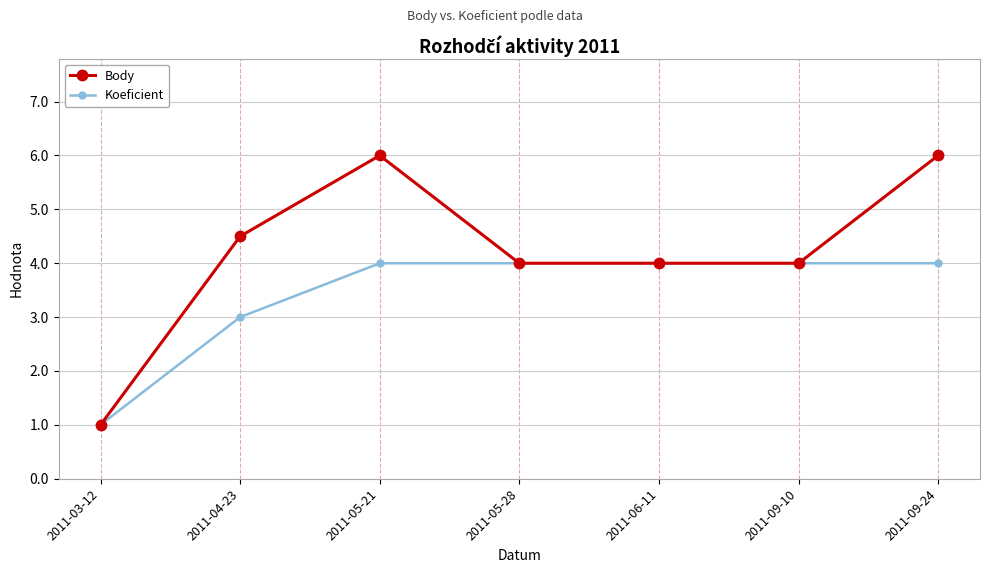

Is it true that Koeficient equals 5.2 at 2011-09-24?

False